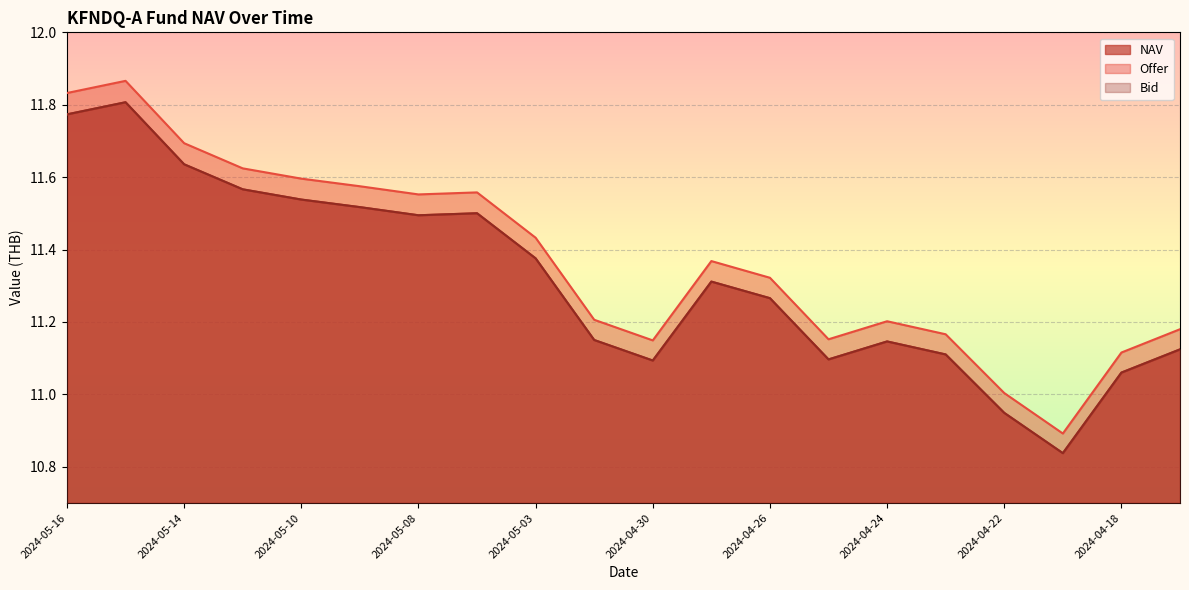

True or false: Bid has more than 1 interior local peaks.

True